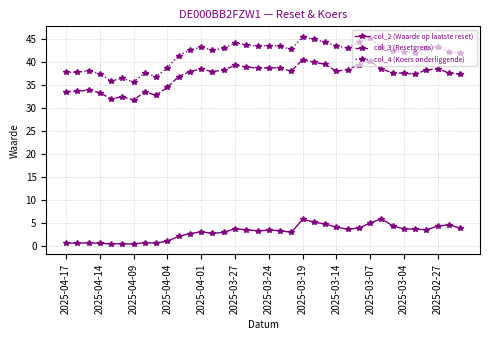

Rank the series by their maximum value, from highest to lowest.

col_4 (Koers onderliggende), col_3 (Resetgrens), col_2 (Waarde op laatste reset)